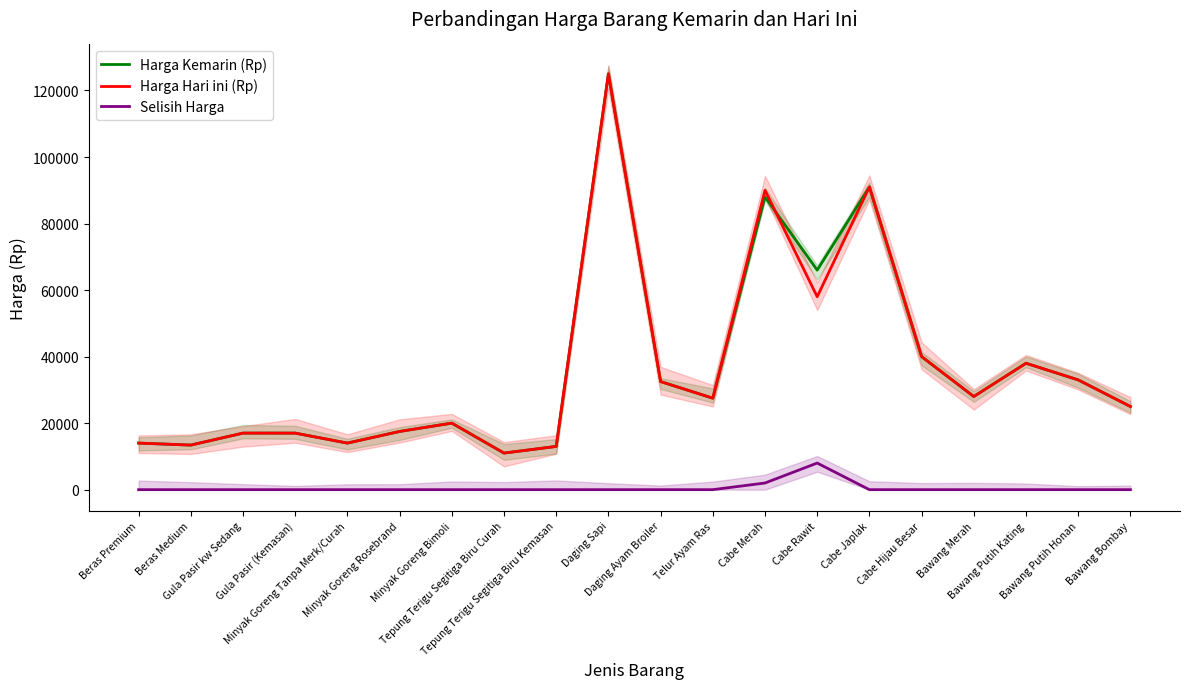

What is the spread (max minus min) of values at Tepung Terigu Segitiga Biru Curah?

11000